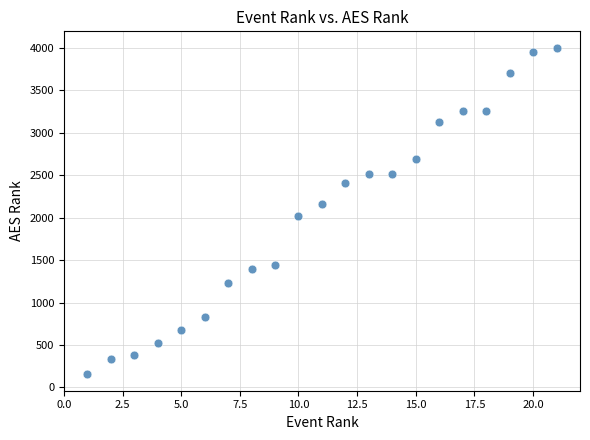

What is the range of X values (max minus min)?

20